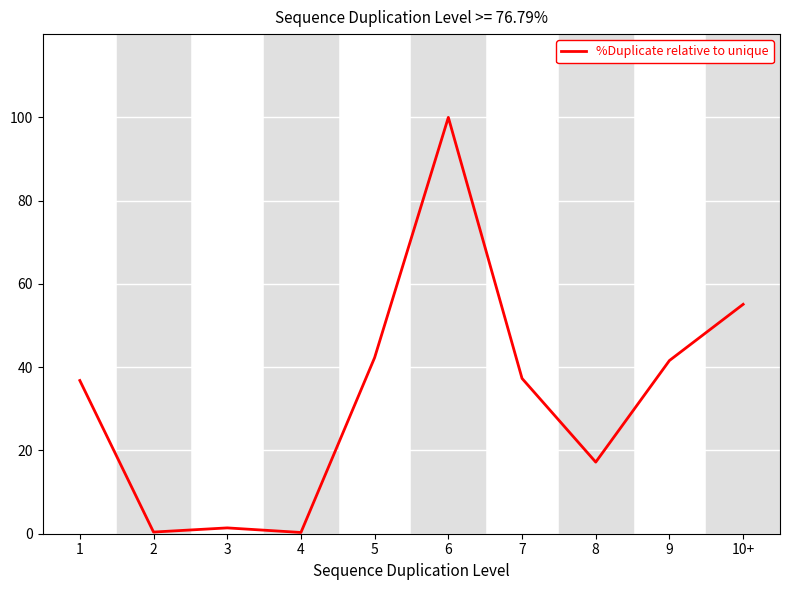

Which label corresponds to the largest value in the chart?

6